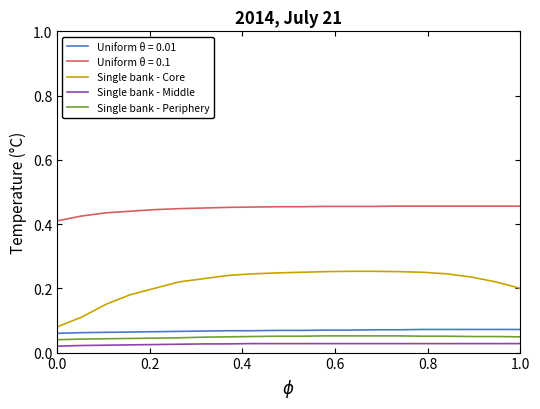

Which series has the widest spread of values?

Single bank - Core